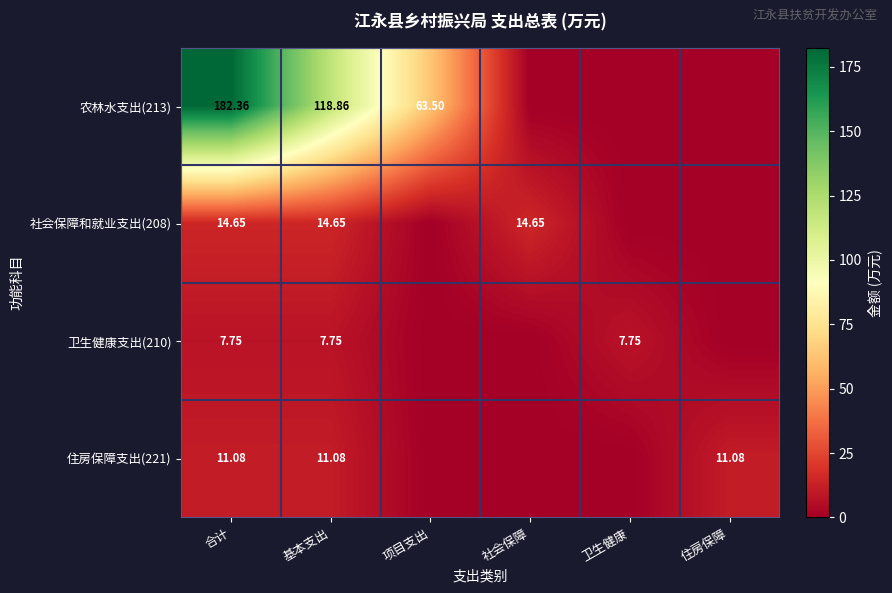

Which label corresponds to the smallest value in the chart?

社会保障